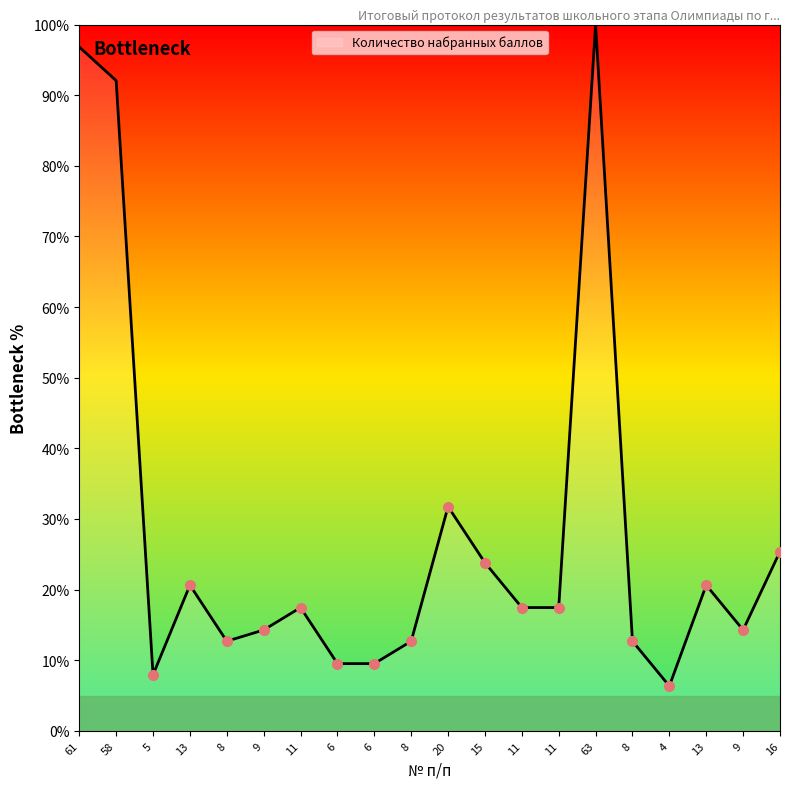

Is it true that the value at 6 is 14.3?

True